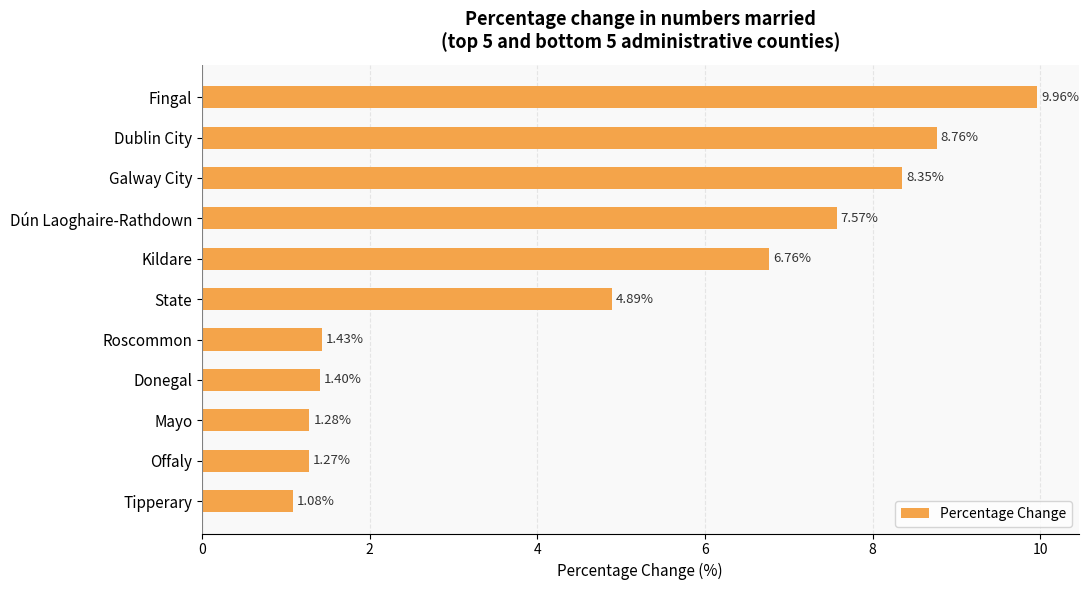

What is the difference between the second highest and second lowest values?

7.5